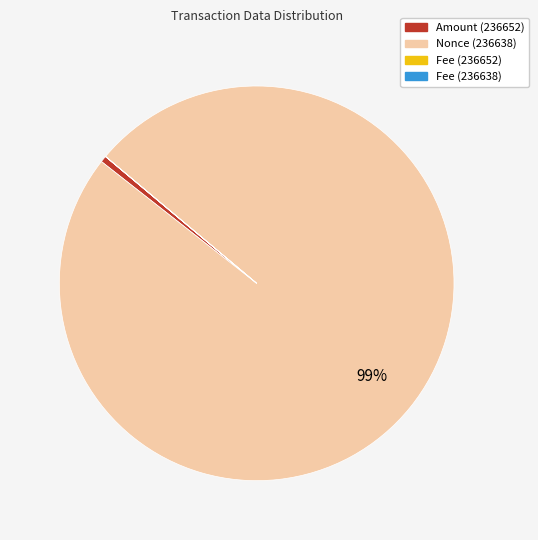

Is it true that Nonce (236638) is 86% of the pie?

False